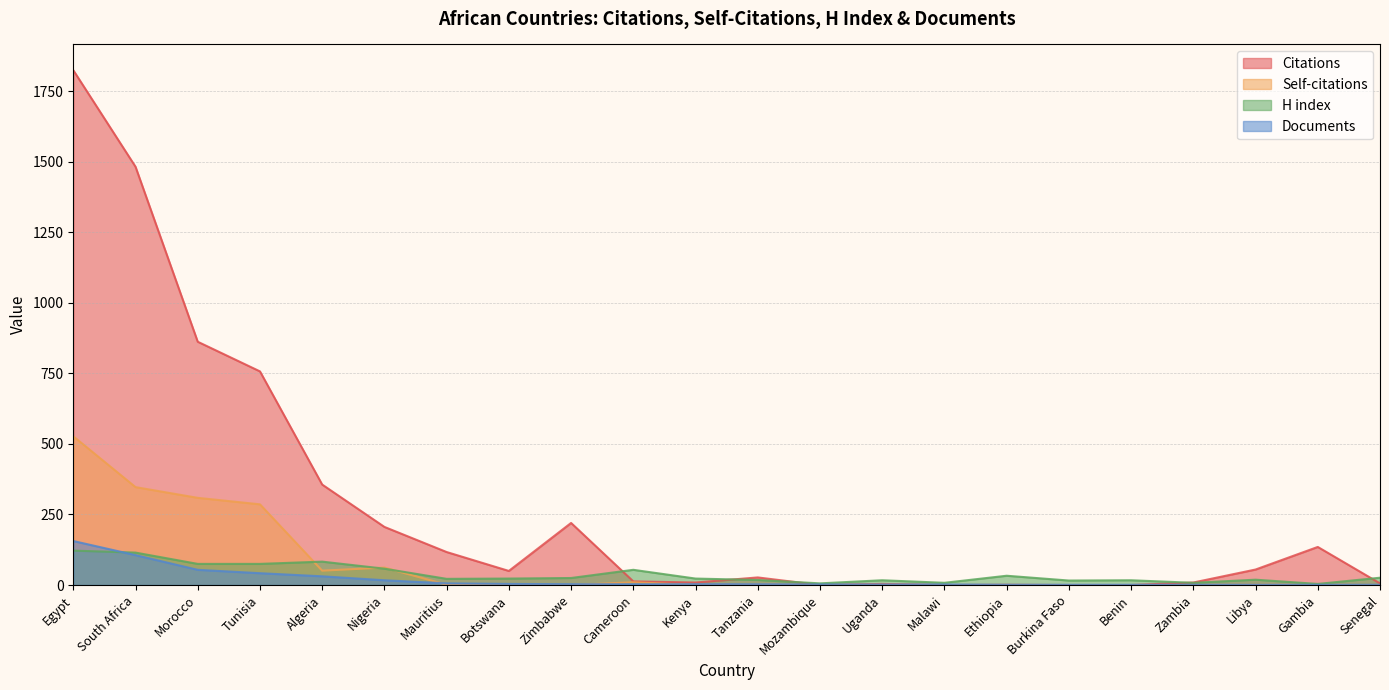

Which category has the lowest value in the Self-citations series?

Botswana